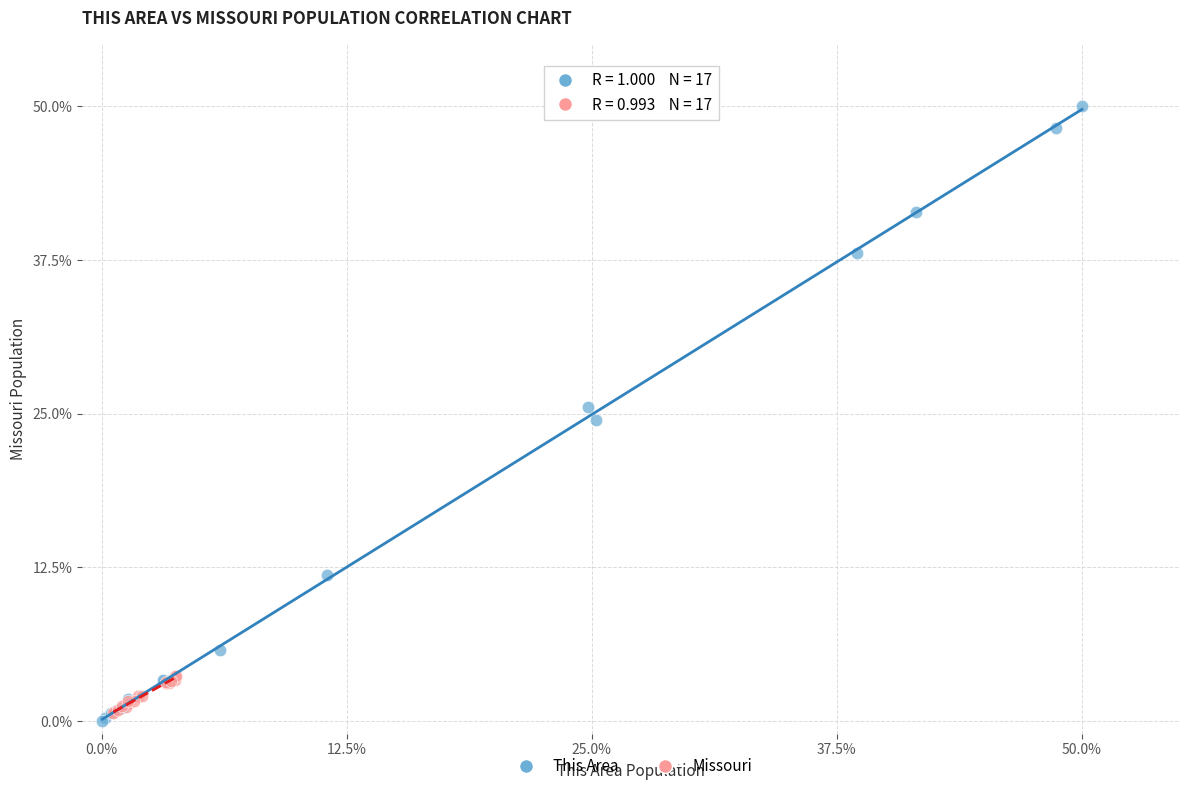

Which series contains the highest Y value?

This Area